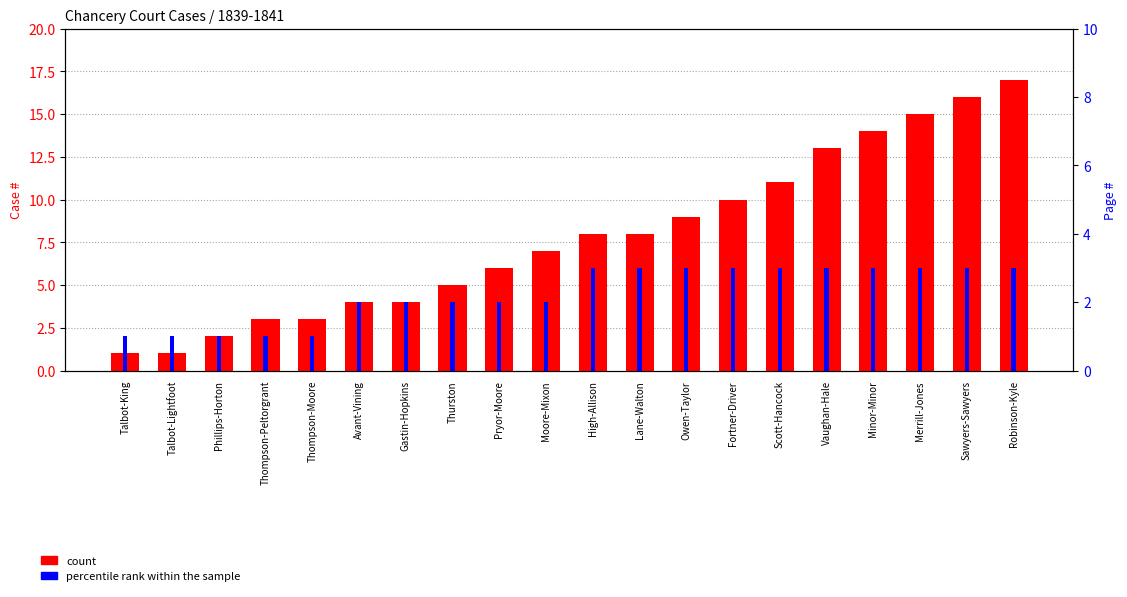

True or false: percentile rank within the sample has a value of 3 at Lane-Walton.

True